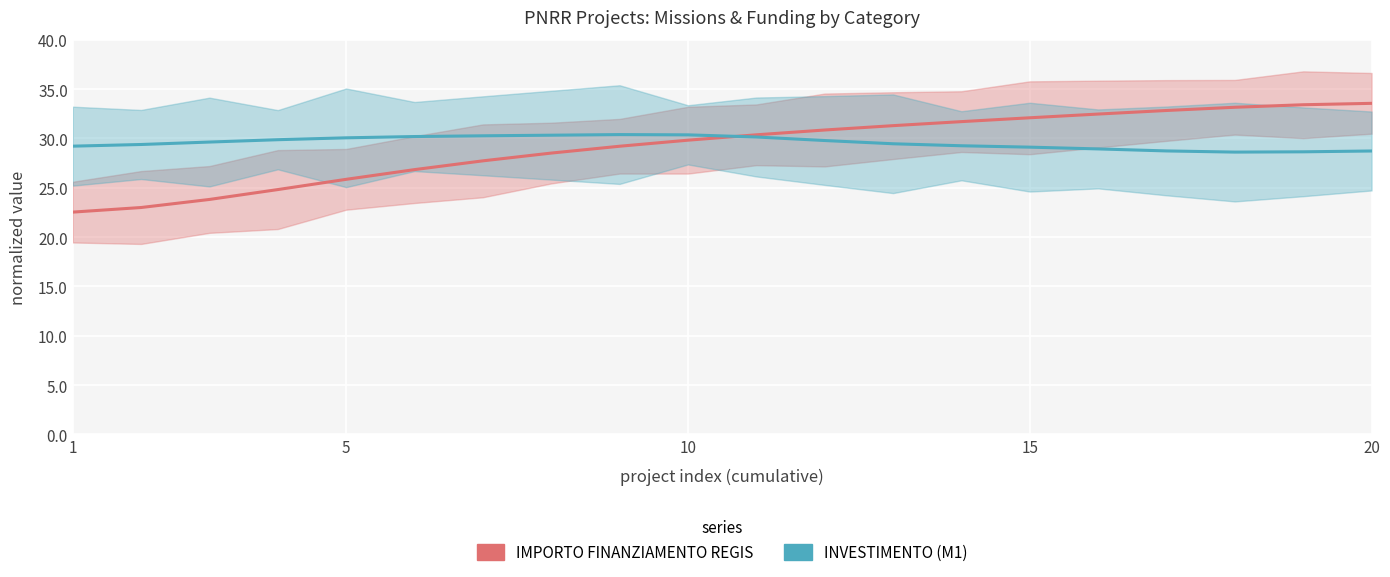

List the series in order of their overall mean, lowest first.

IMPORTO FINANZIAMENTO REGIS, INVESTIMENTO (M1)